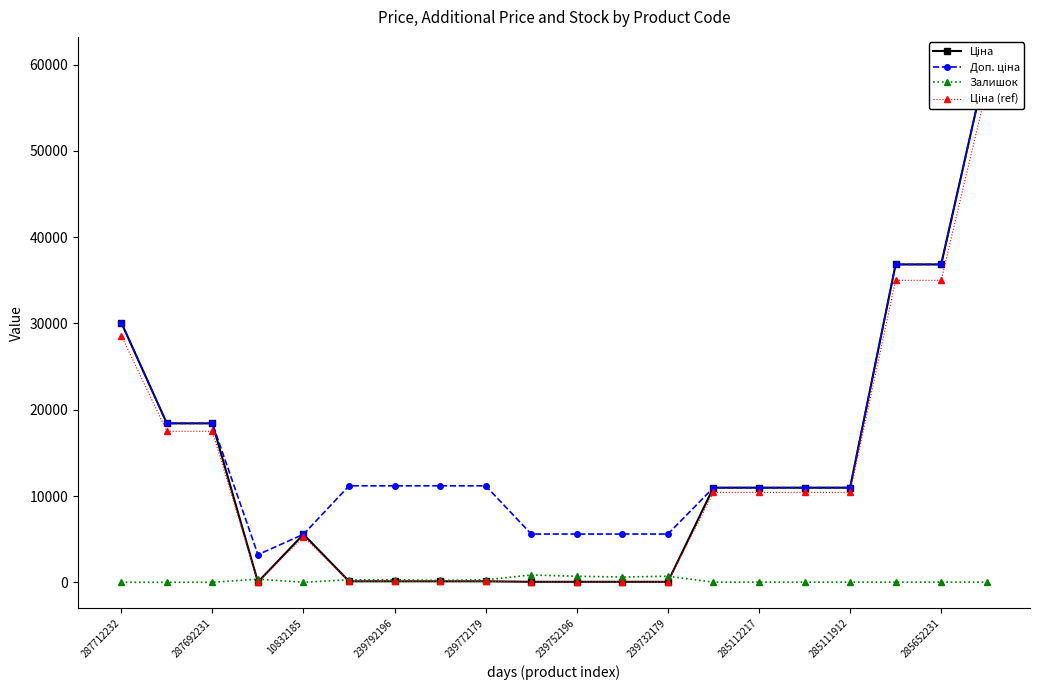

At how many categories does at least one series exceed 26270?

4